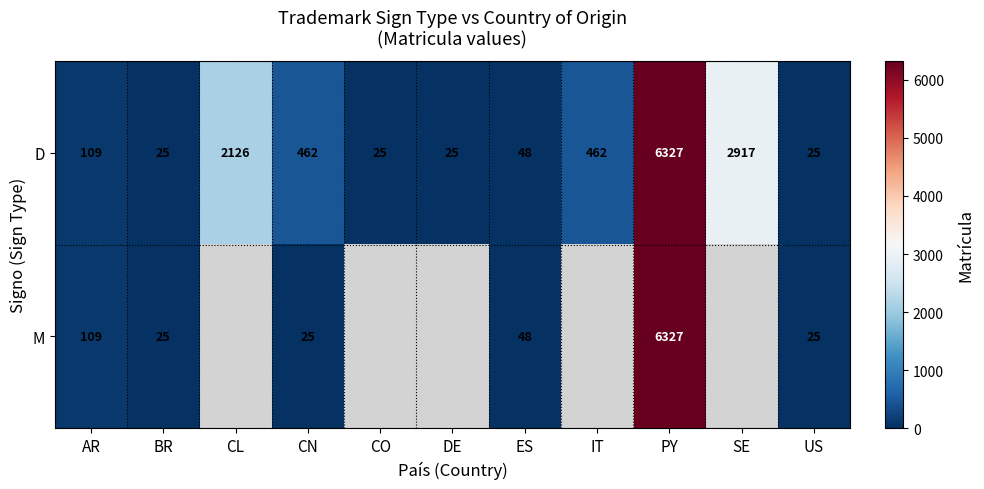

At which label is D closest to 3176?

SE